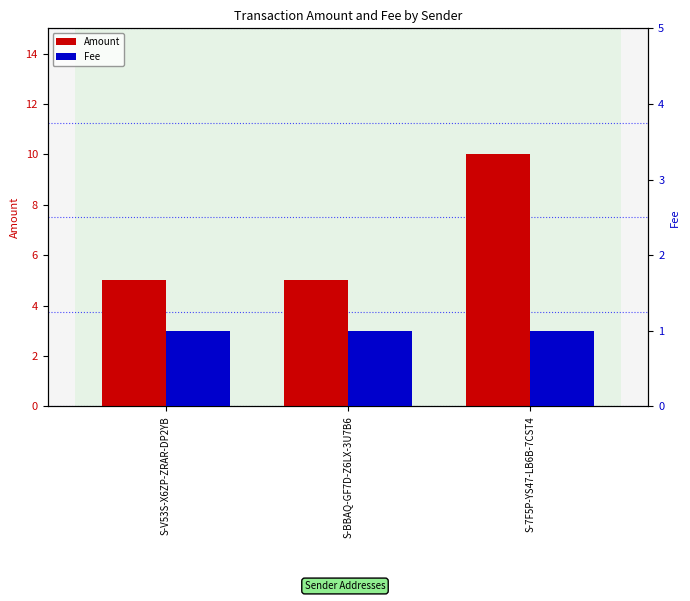

At how many categories does at least one series exceed 2?

3